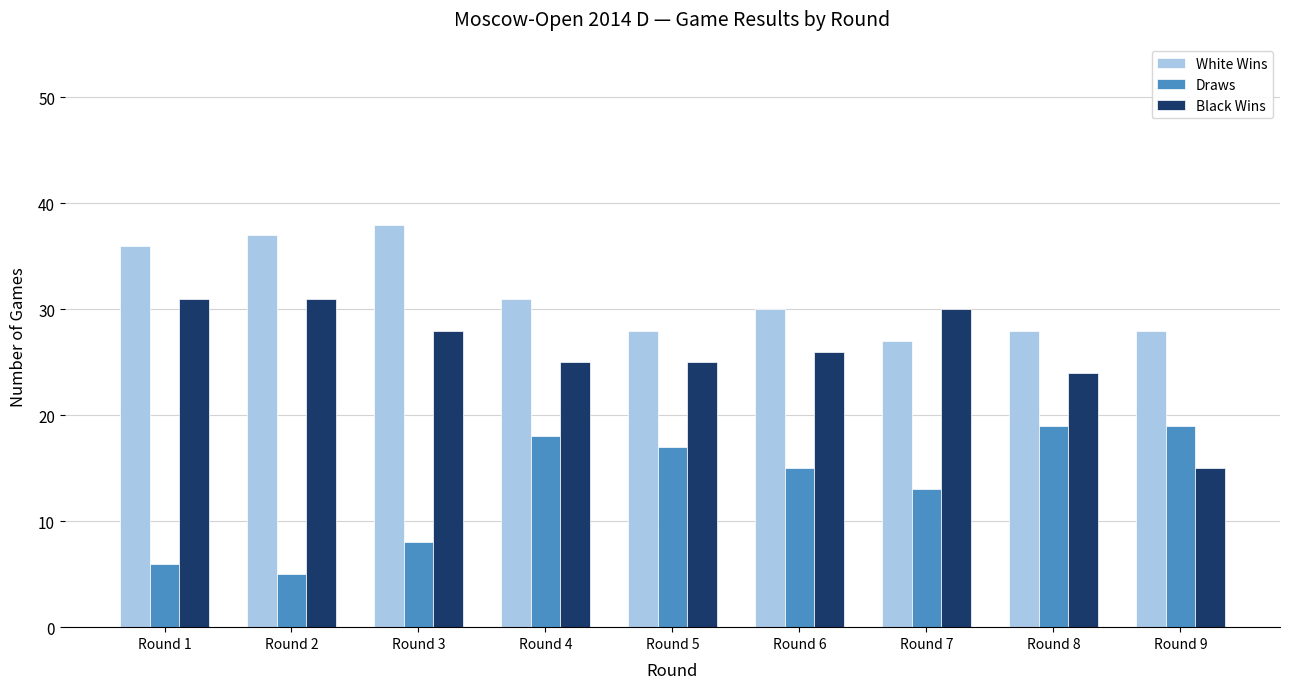

Rank the series by their maximum value, from lowest to highest.

Draws, Black Wins, White Wins